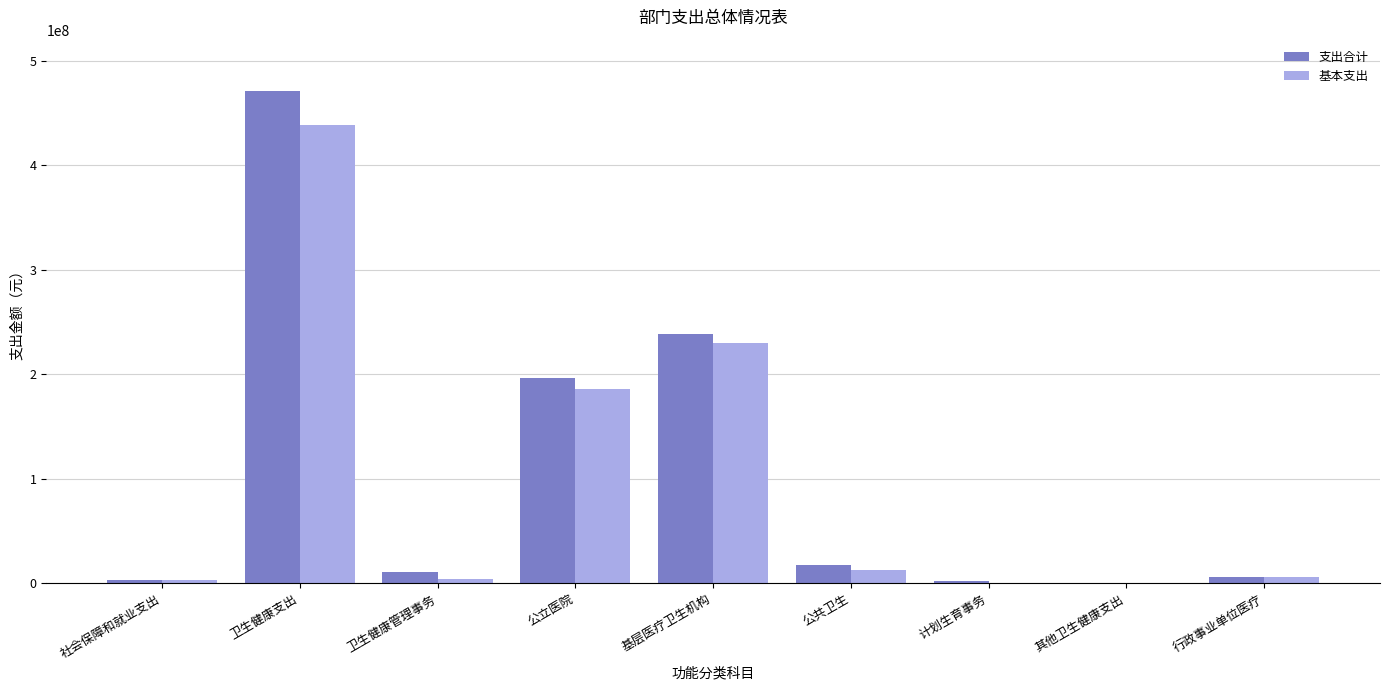

At which category is the sum across all series the highest?

卫生健康支出